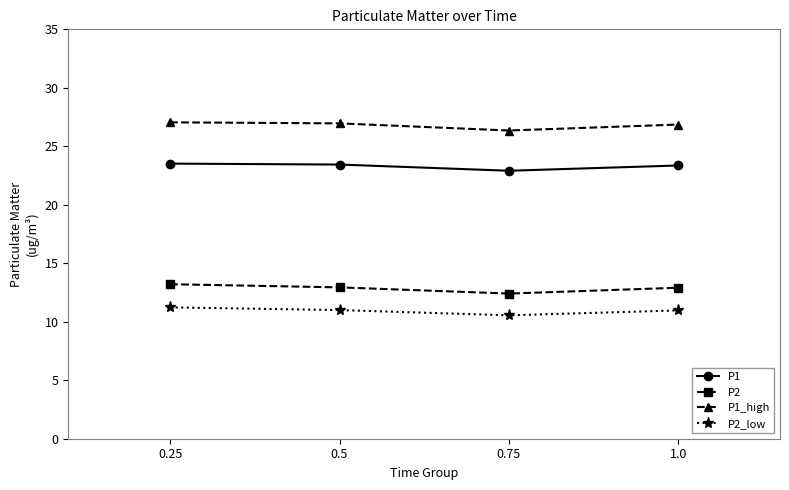

What is the difference between the P1 values at 0.5 and 1.0?

0.1